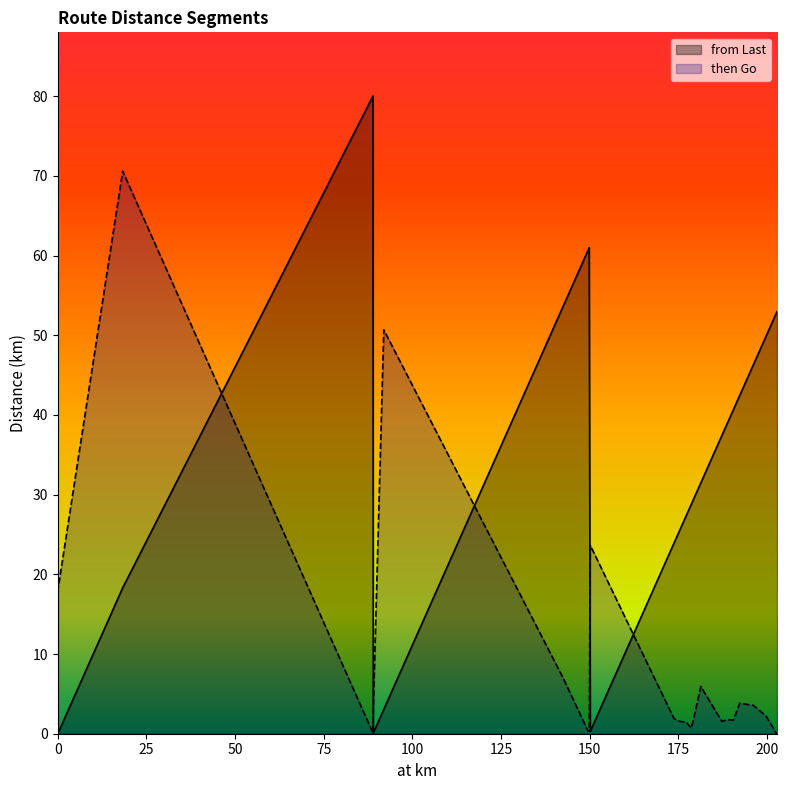

Between 178.65 and 202.73, which is larger?

202.73